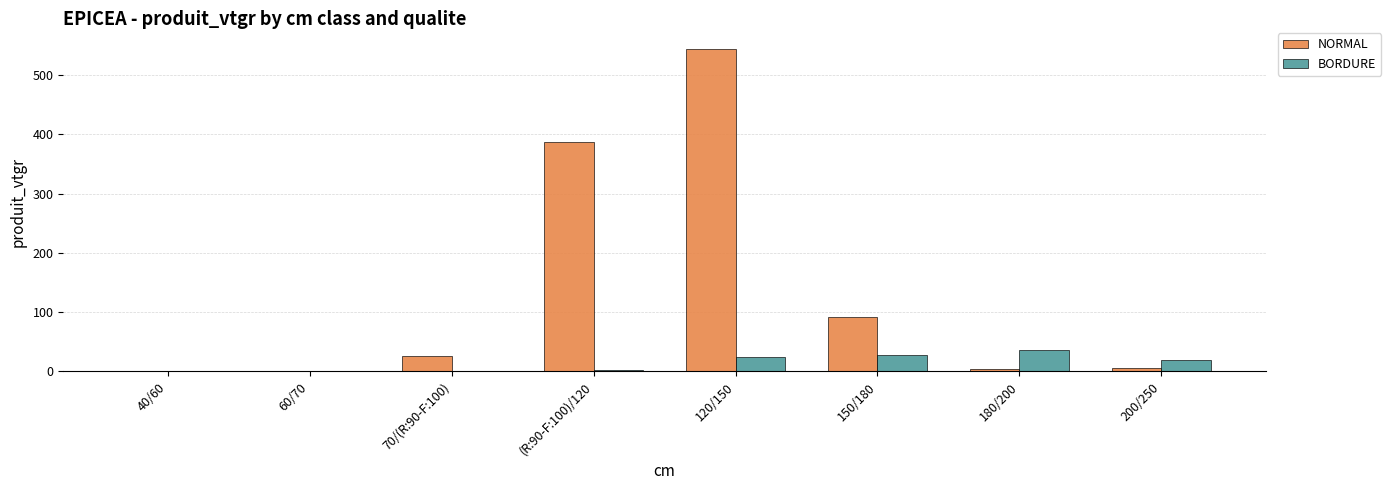

At which category is the sum across all series the highest?

120/150